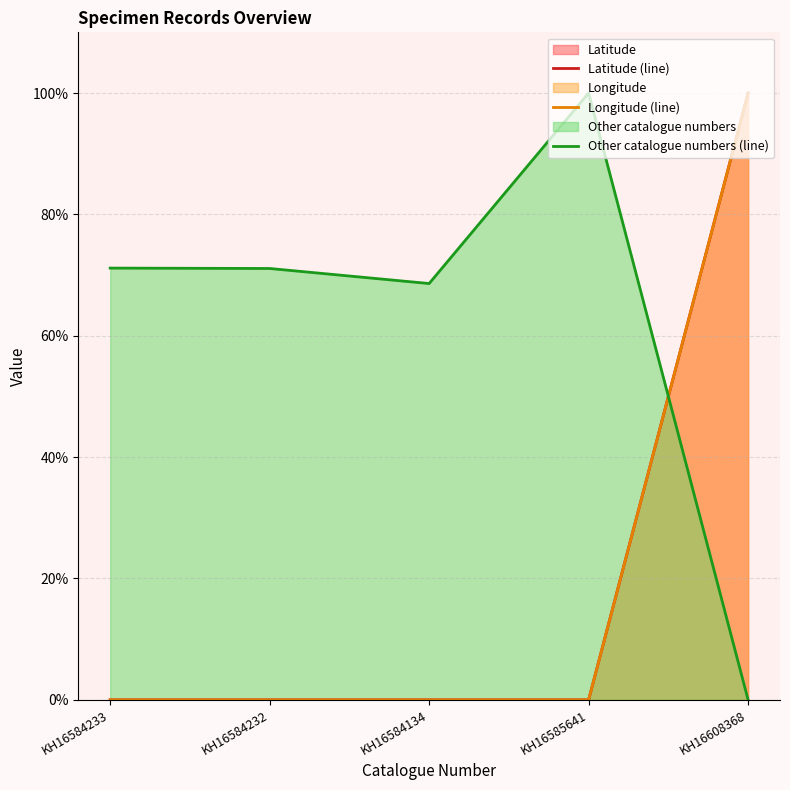

Reading right to left, what are all the values shown in this chart?

Latitude (line): 100.0	0.0	0.0	0.0	0.0
Longitude (line): 100.0	0.0	0.0	0.0	0.0
Other catalogue numbers (line): 0.0	100.0	68.6	71.1	71.1